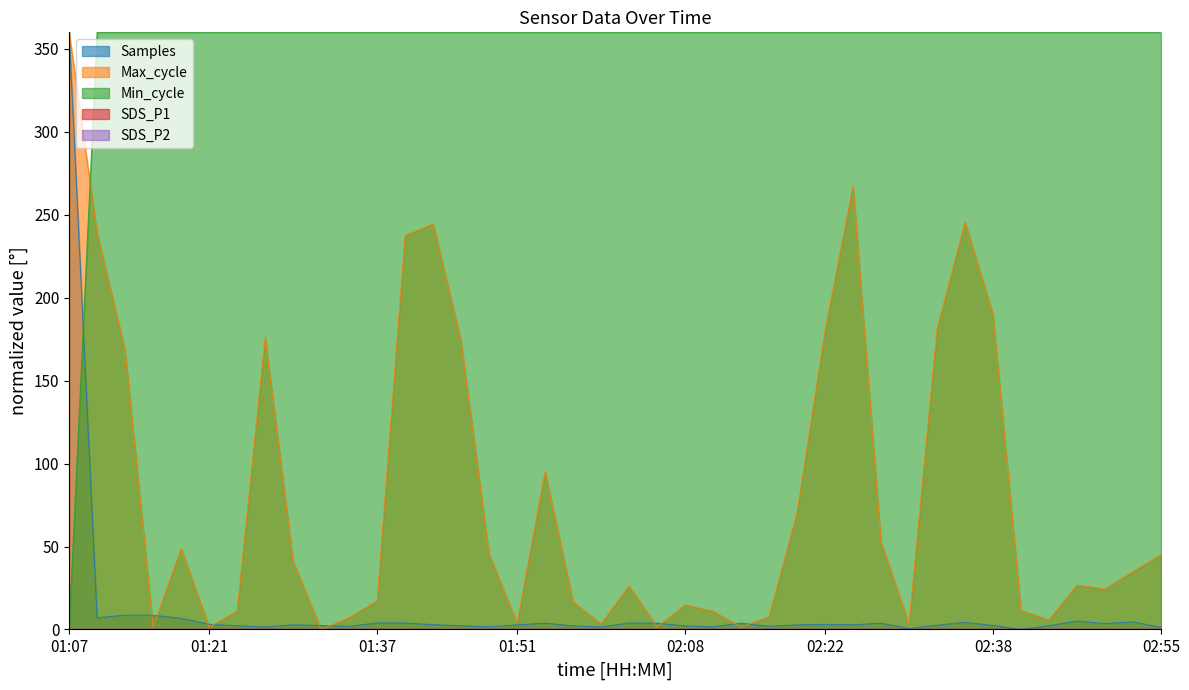

At how many categories does at least one series exceed 260?

40